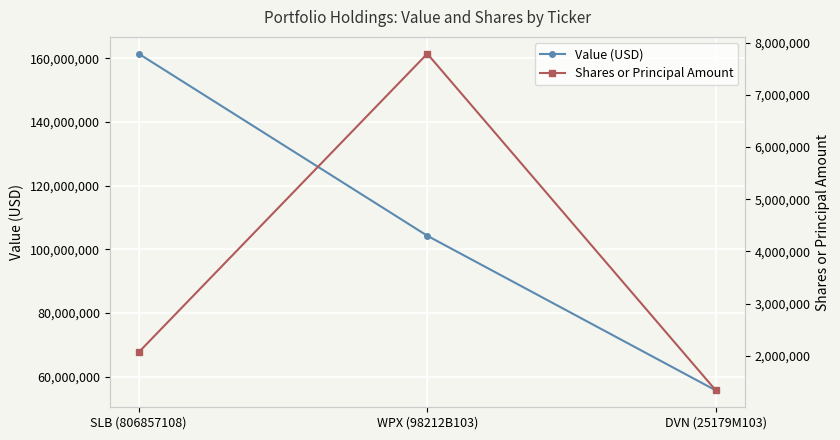

Rank the series by their maximum value, from highest to lowest.

Value (USD), Shares or Principal Amount